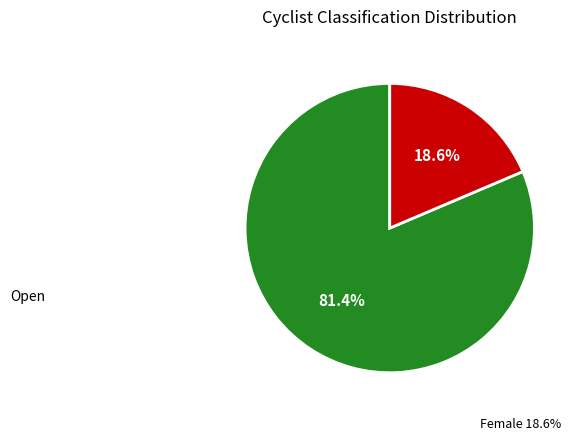

How many slices are in this pie chart?

2